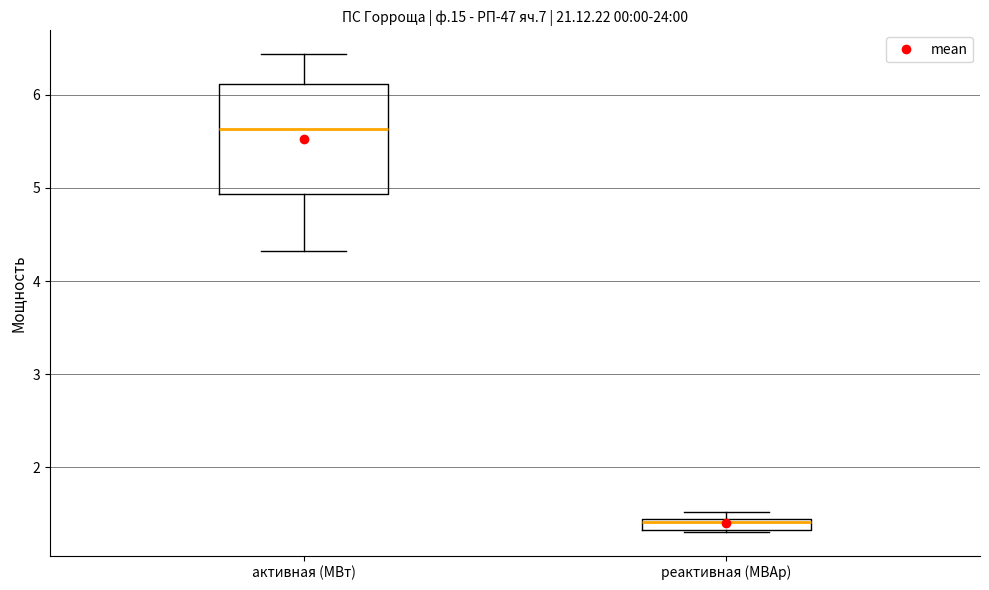

Which box's median line is the highest?

активная (МВт)